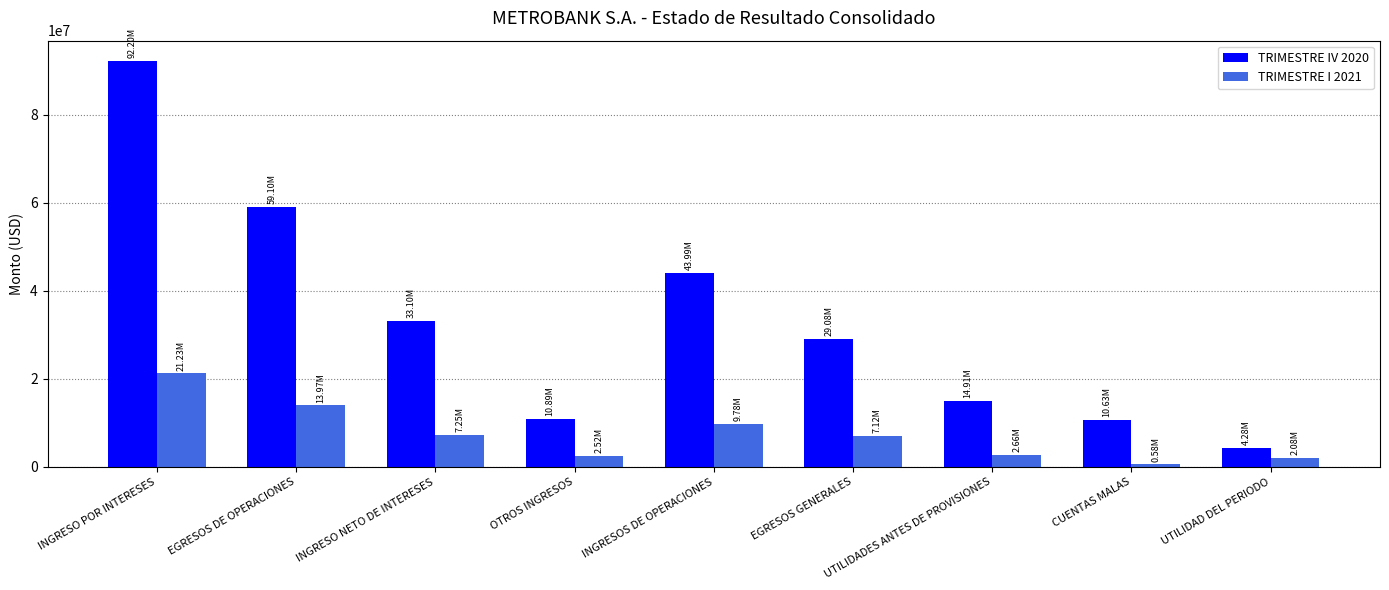

What is the minimum value for TRIMESTRE IV 2020?

4276452.6